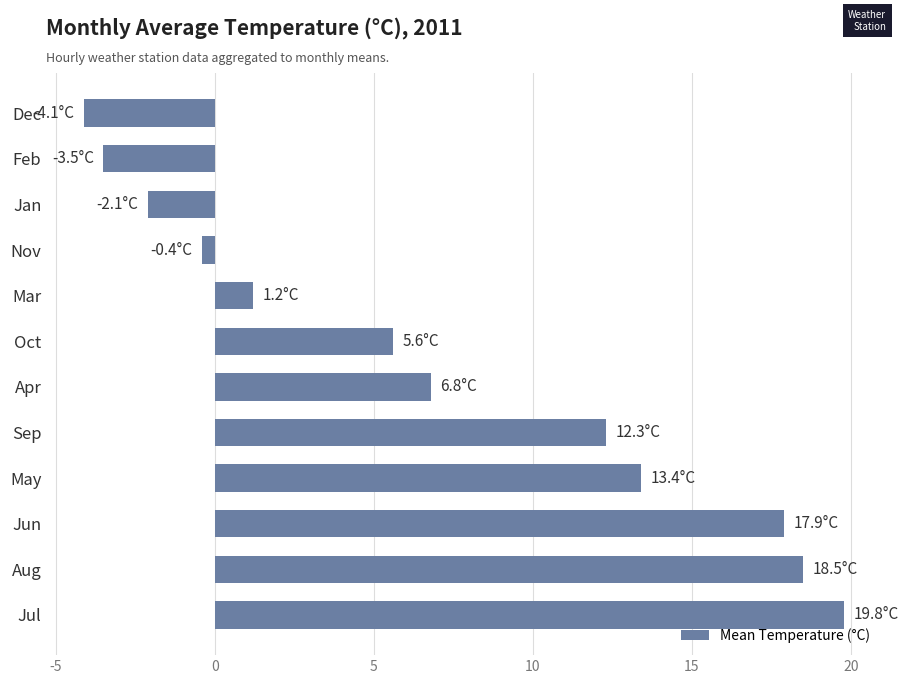

What is the greatest value displayed?

19.8